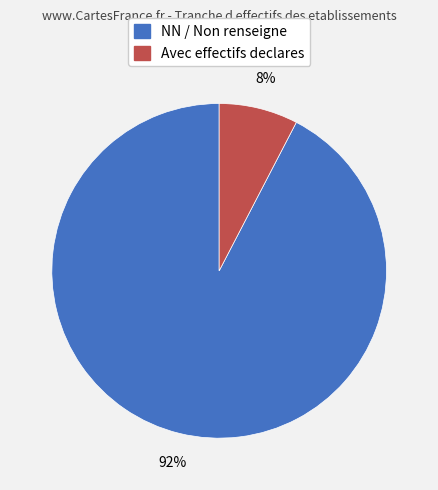

Count the number of slices in the pie.

2